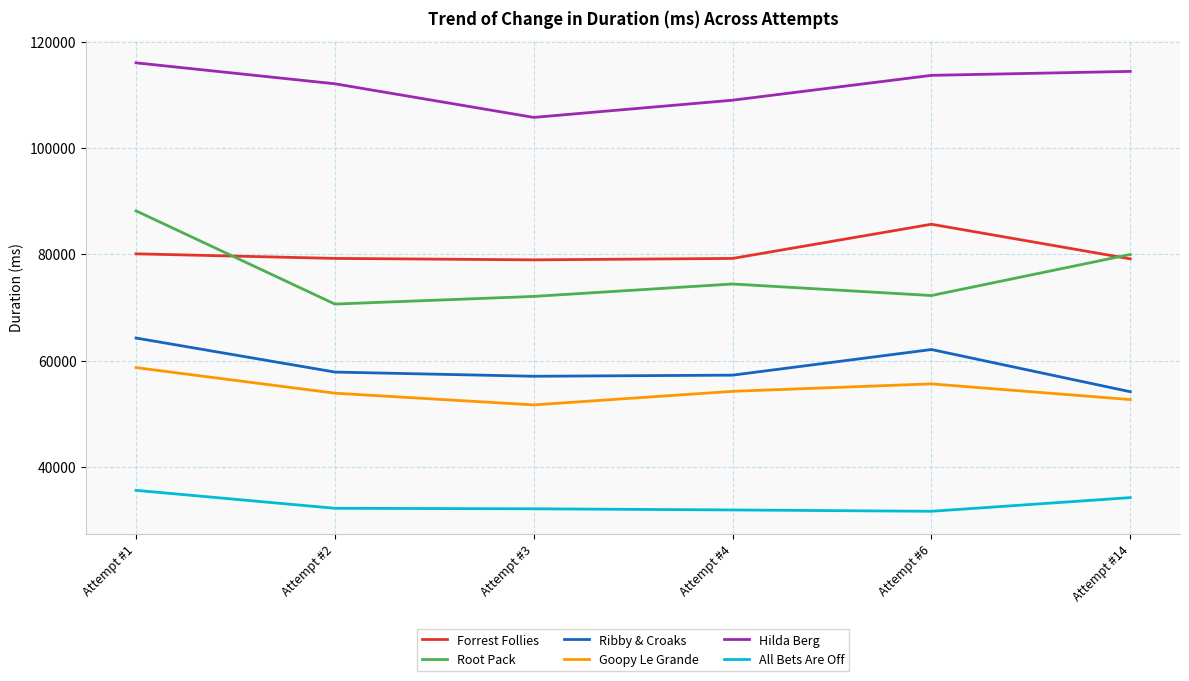

True or false: Forrest Follies has a value of 79208 at Attempt #4.

True